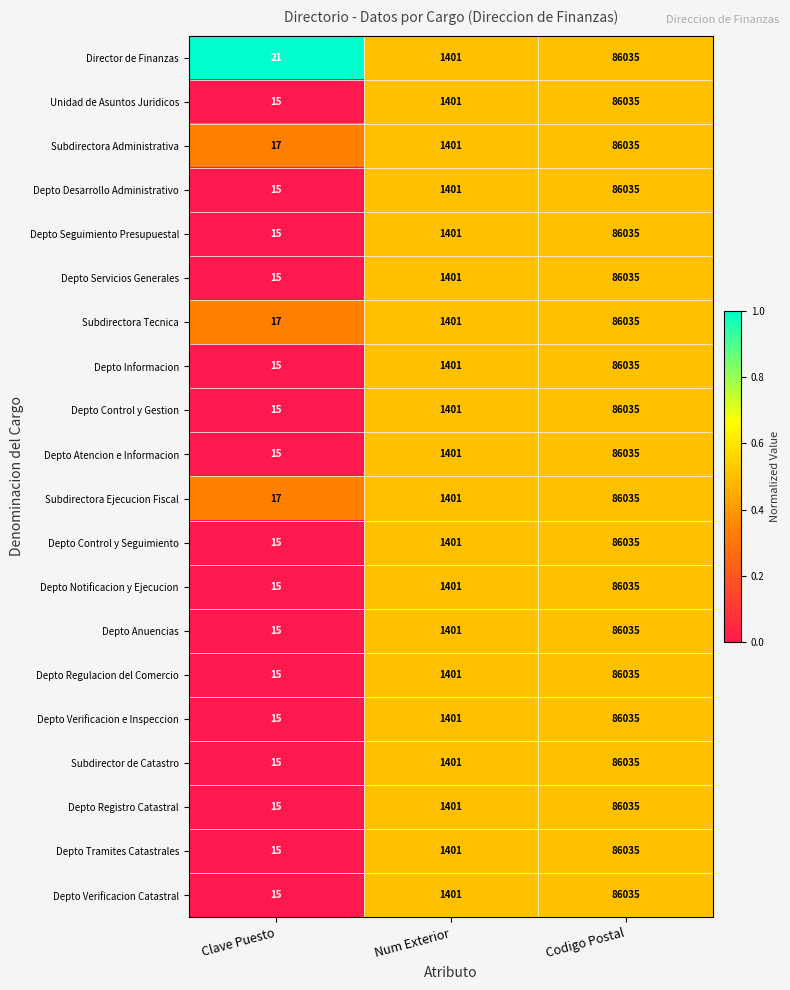

Which label corresponds to the smallest value in the chart?

Clave Puesto